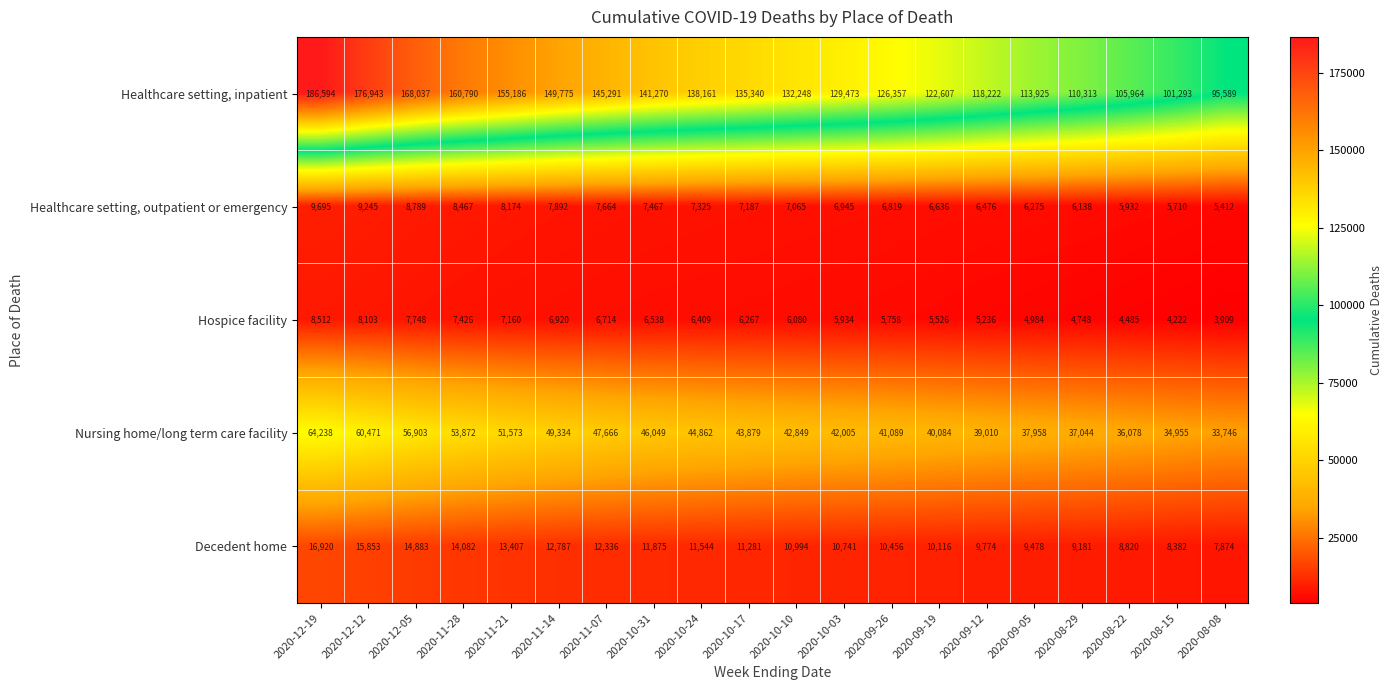

At which category does the chart reach its peak across all series?

2020-12-19